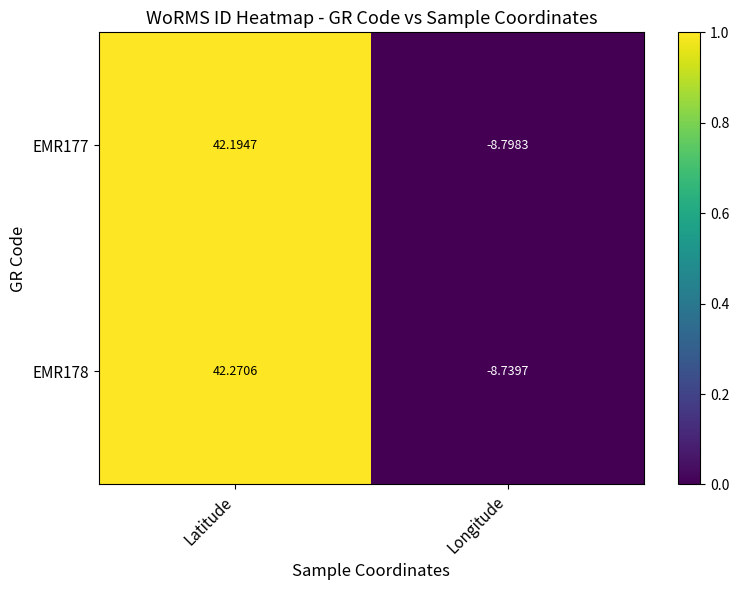

At which label does EMR177 first exceed 42?

Latitude